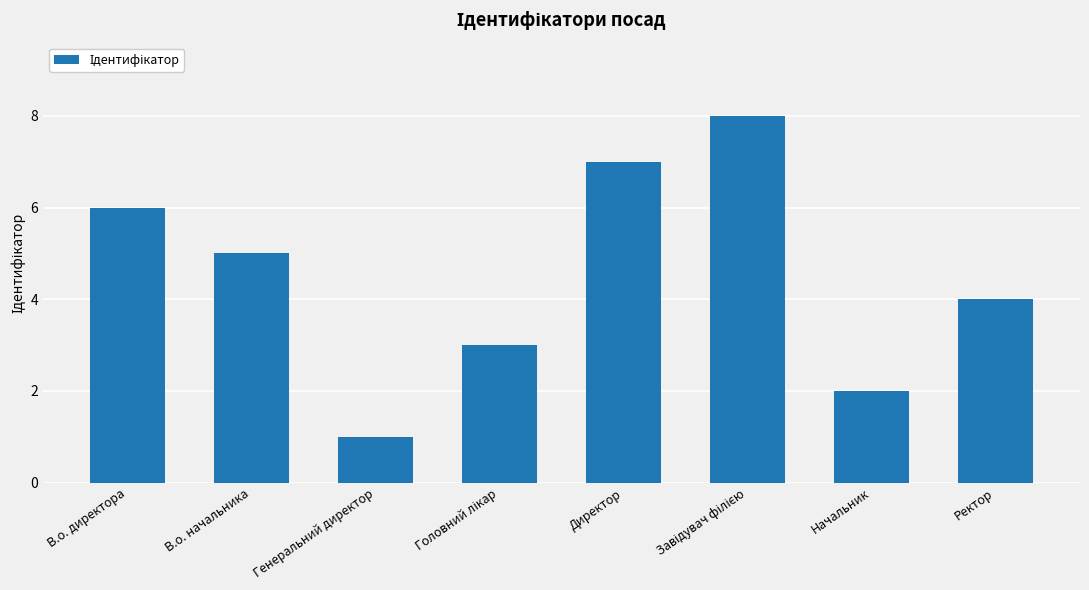

Does the chart contain stacked bars?

No